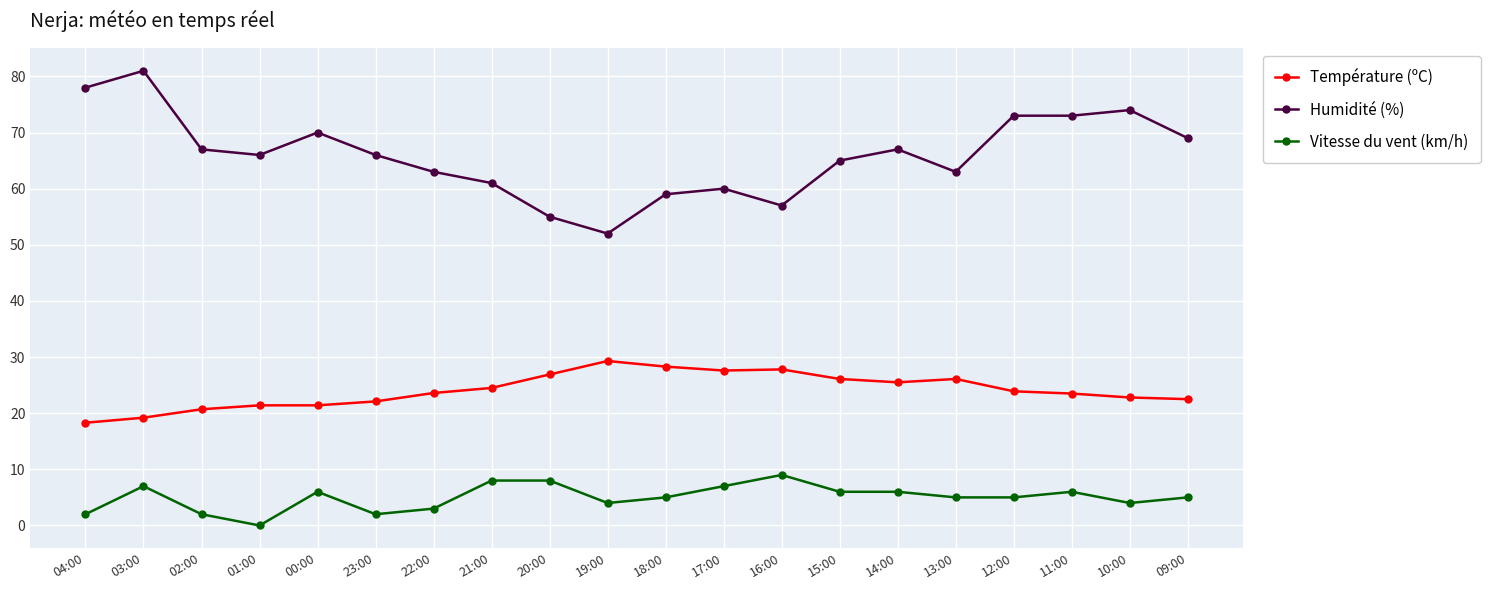

At which category is the sum across all series the highest?

03:00